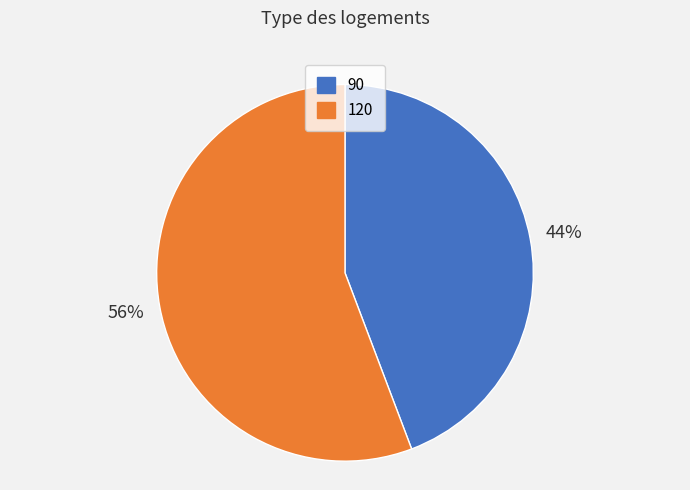

Which slice is the smallest?

90